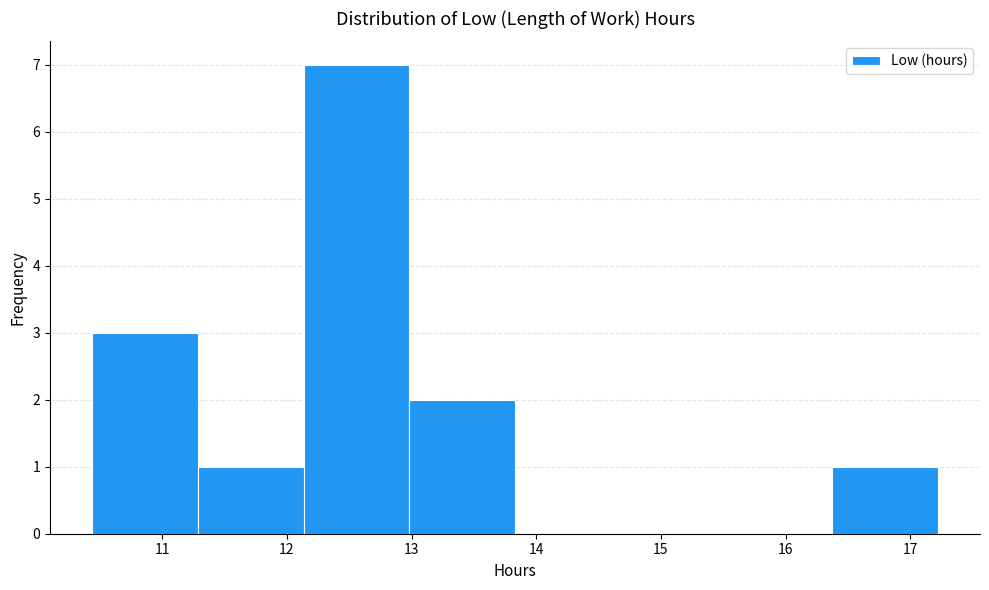

Reading left to right, list every bar in this chart as the range it spans on the x-axis followed by its height. Neither the bar edges nor the heights are printed on the chart, so give them approximately, as read against the axes.

10.4 to 11.3: 3
11.3 to 12.1: 1
12.1 to 13.0: 7
13.0 to 13.8: 2
13.8 to 14.7: 0
14.7 to 15.5: 0
15.5 to 16.4: 0
16.4 to 17.2: 1